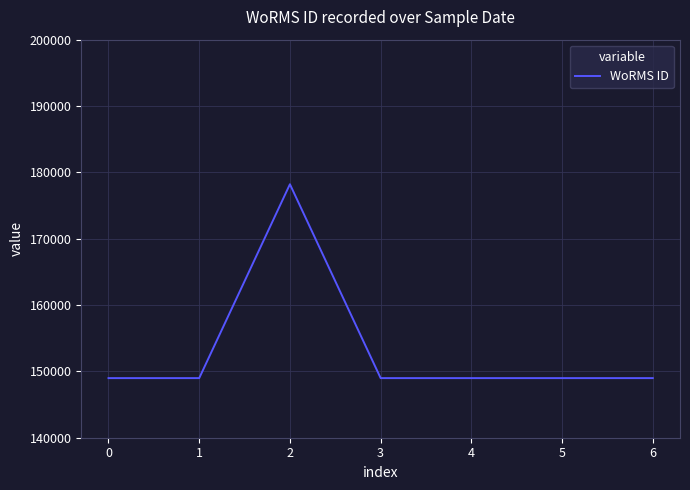

How many distinct data groups are displayed?

1